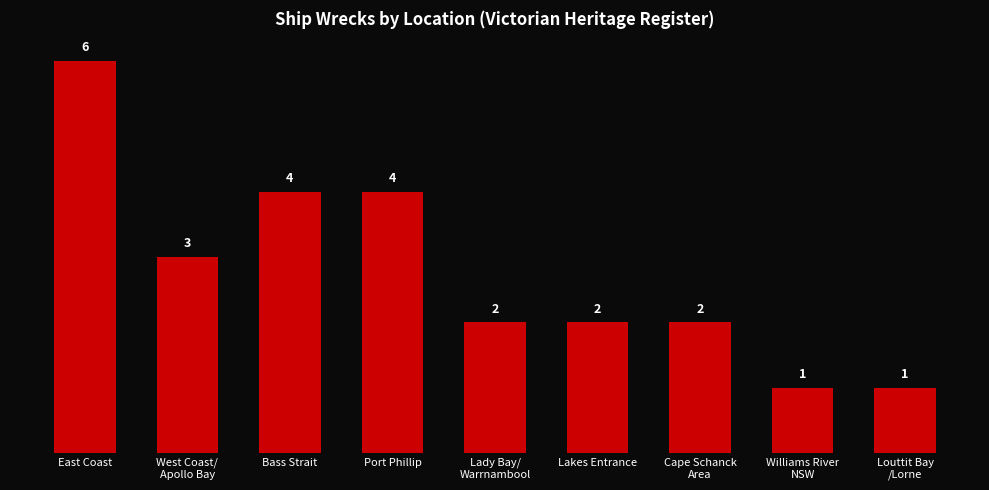

Count the number of categories in the chart.

9